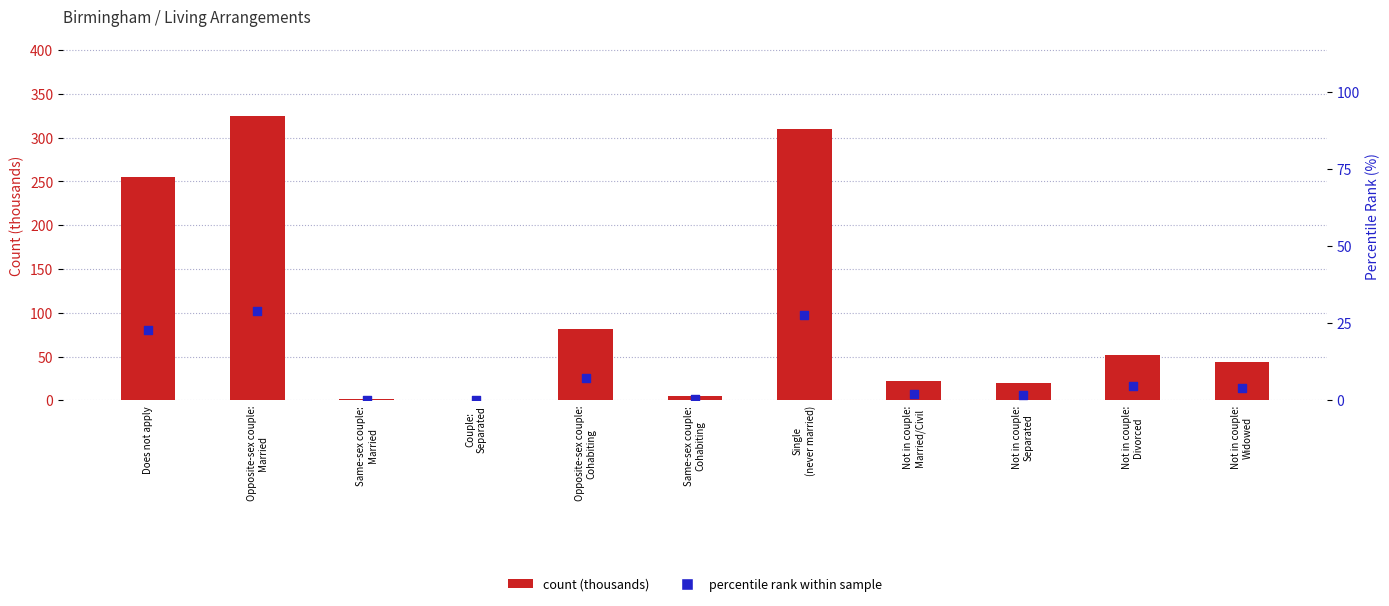

At which category is the sum across all series the highest?

Opposite-sex couple:
Married